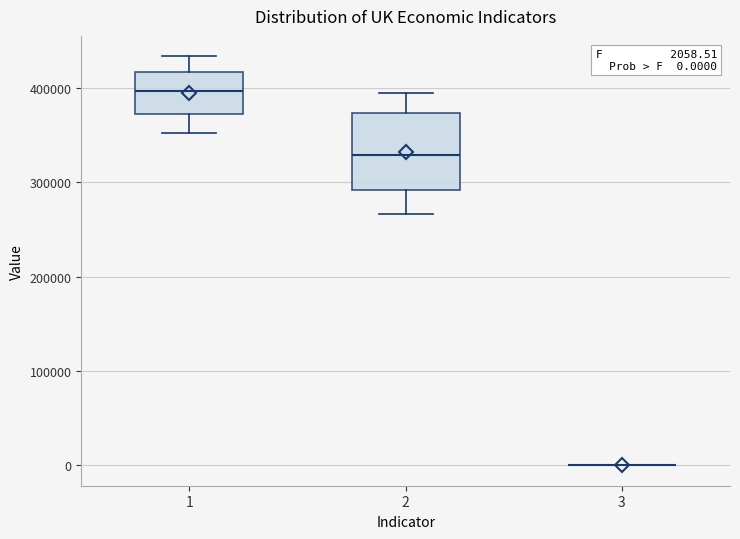

Which box is the tallest, from its lower edge to its upper edge?

2